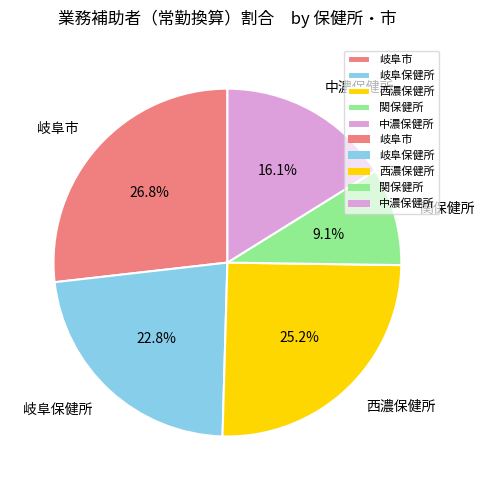

Rank the categories by value from lowest to highest.

関保健所, 中濃保健所, 岐阜保健所, 西濃保健所, 岐阜市